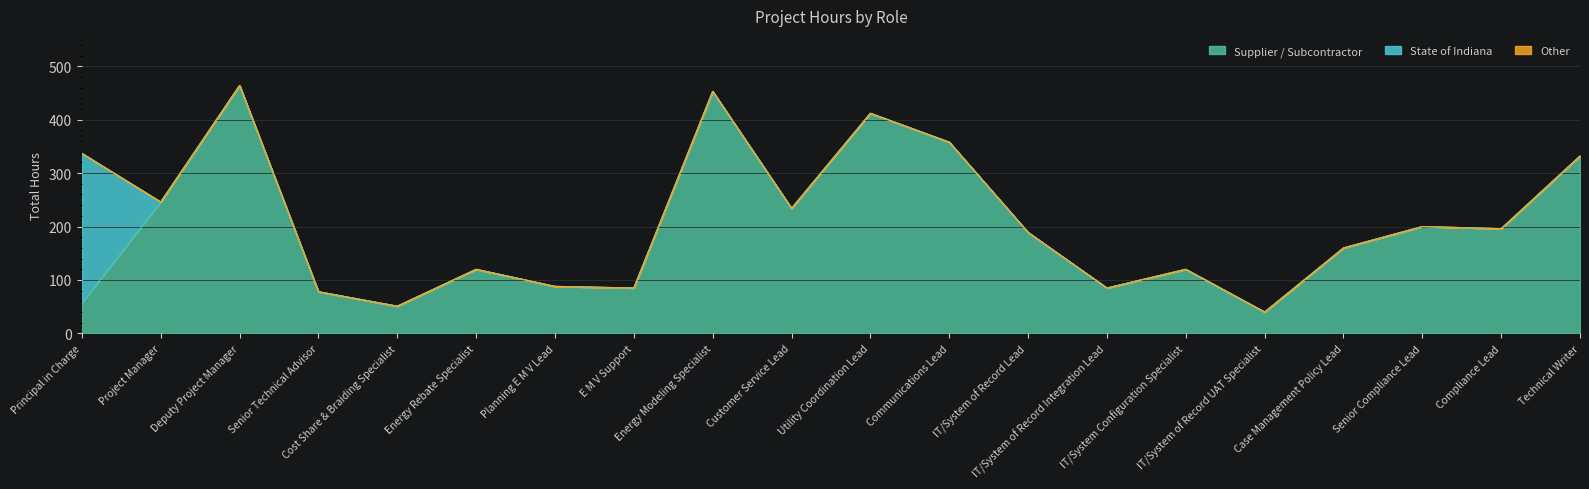

How many categories are shown in the chart?

20